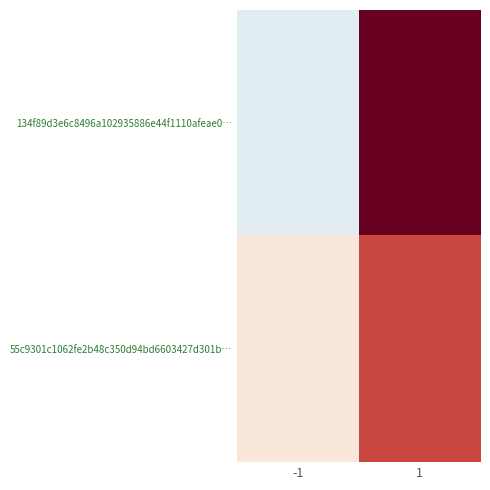

Reading left to right, what are all the values shown in this chart?

134f89d3e6c8496a102935886e44f1110afeae0…: -1=-1	1=9
55c9301c1062fe2b48c350d94bd6603427d301b…: -1=1	1=6